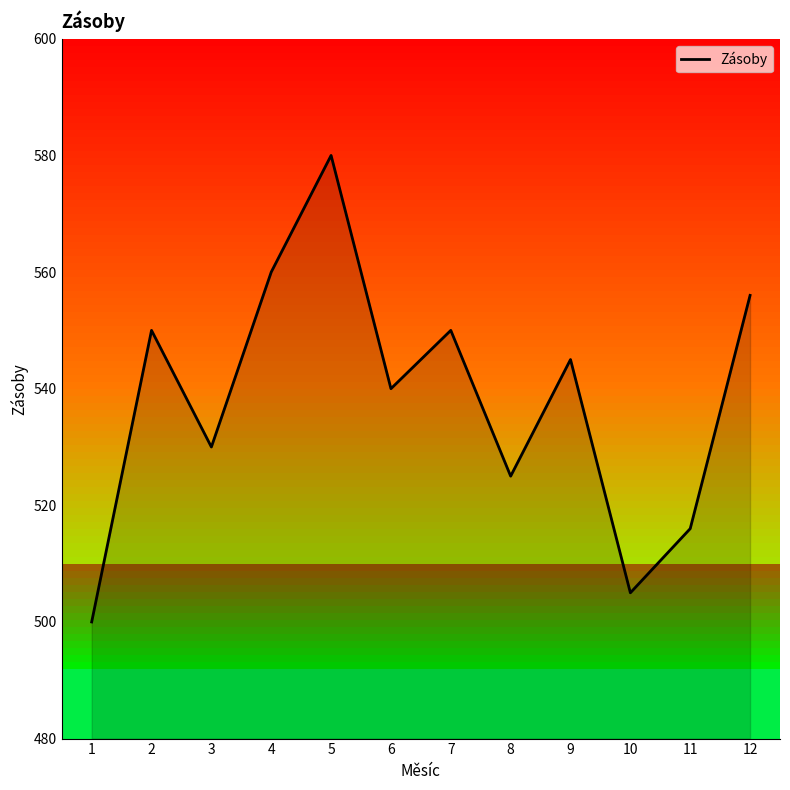

What is the sum of the values at 3 and 9?

1075